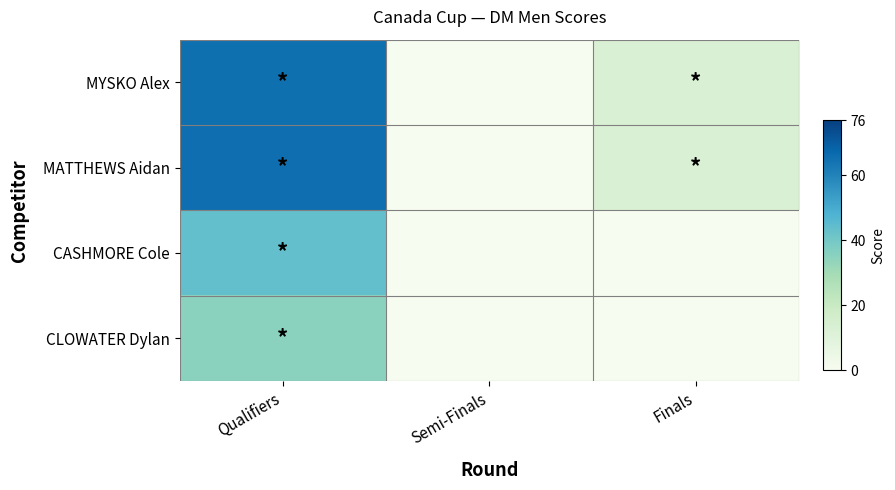

How many data points does each series have?

3